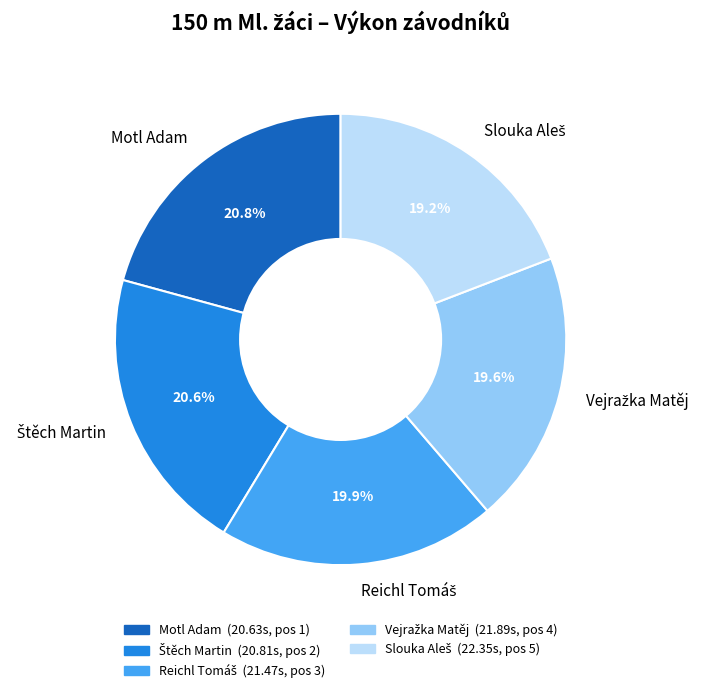

Is there any slice that represents more than half of the pie?

No